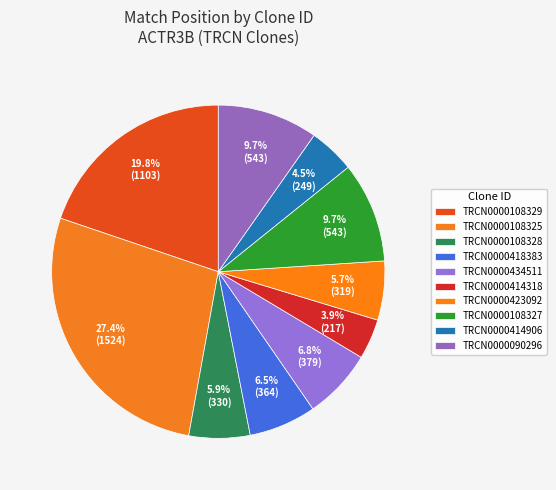

How many slices are in this pie chart?

10